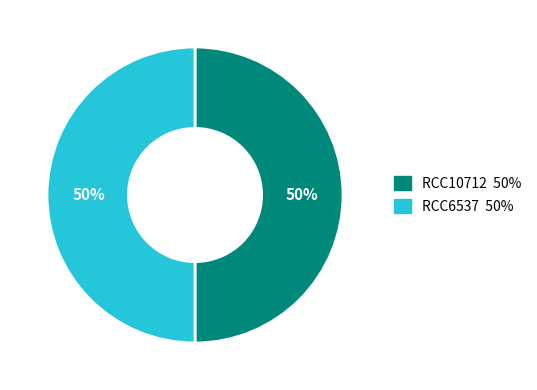

Is the sum of RCC6537 and RCC10712 greater than half?

Yes